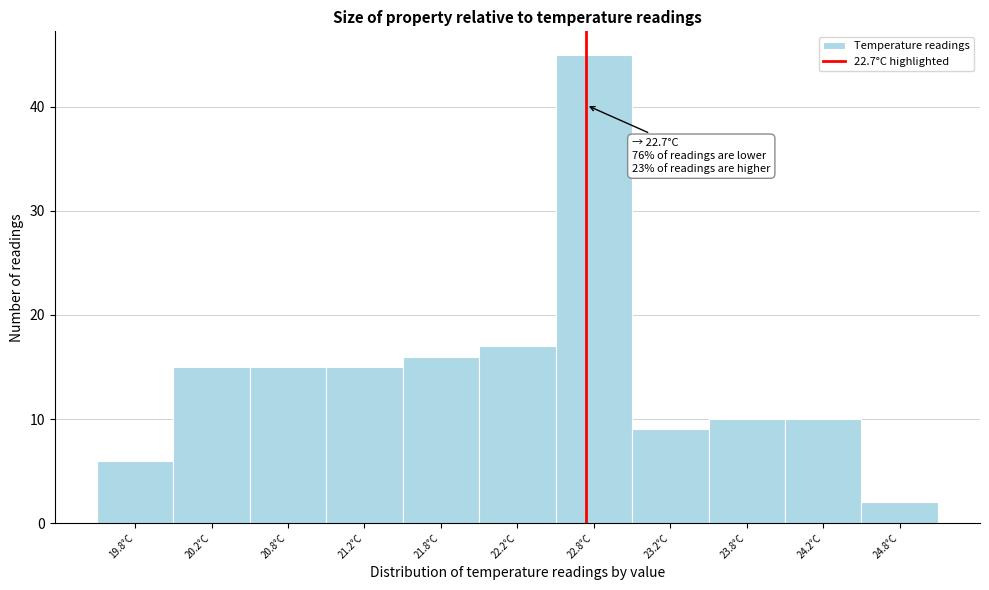

Which range on the x-axis has the tallest bar?

22.5 to 23.0